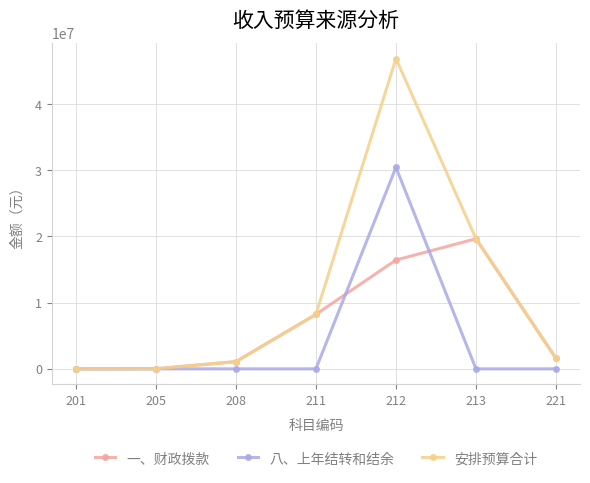

What is the average value of the 一、财政拨款 series?

6713396.5